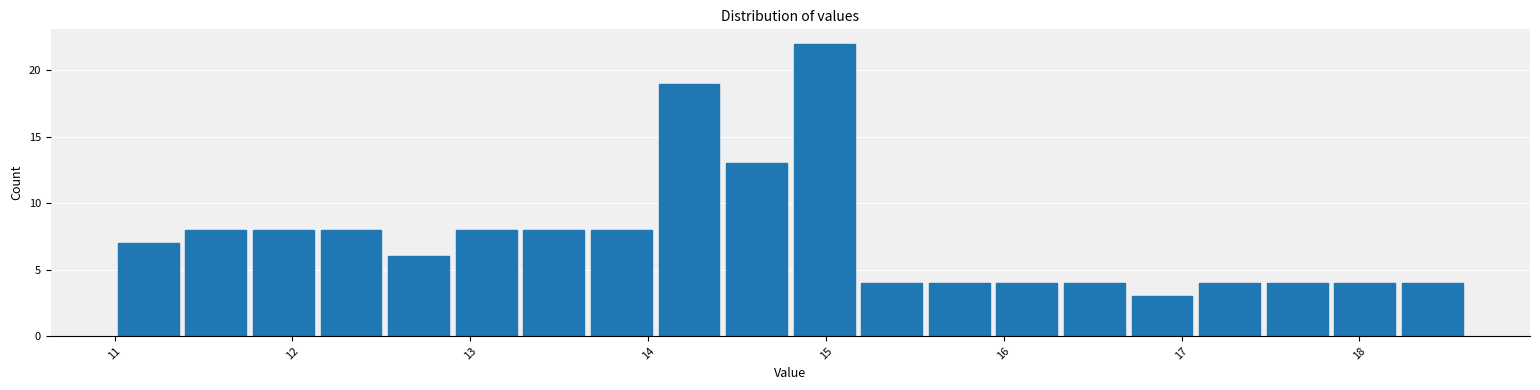

Around what value on the x-axis is the tallest bar? Give the approximate position of its centre, as read against the axis.

15.0